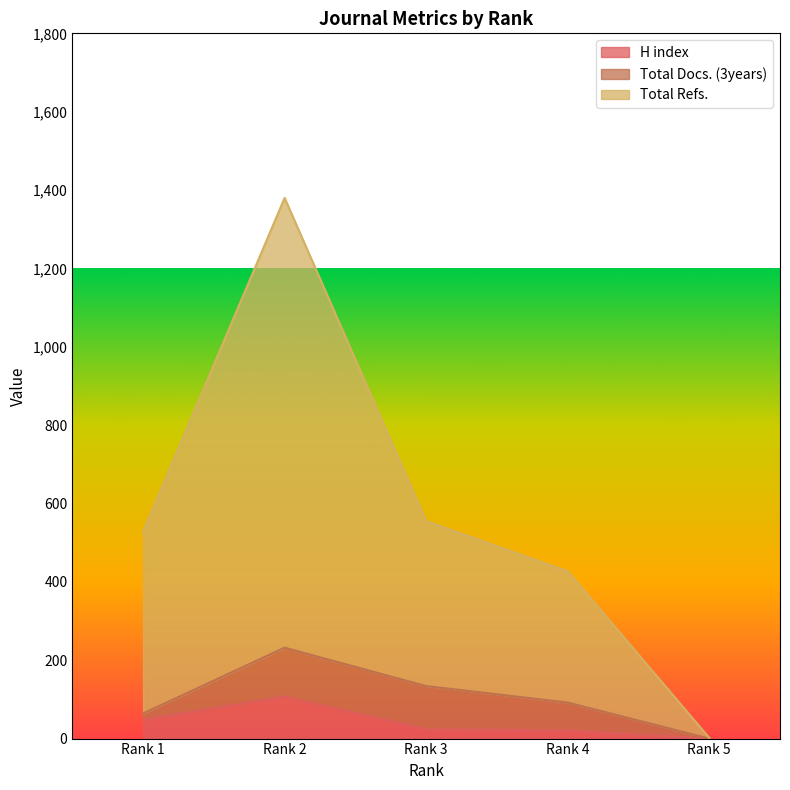

Between Rank 1 and Rank 4, which series saw the biggest shift?

Total Refs.